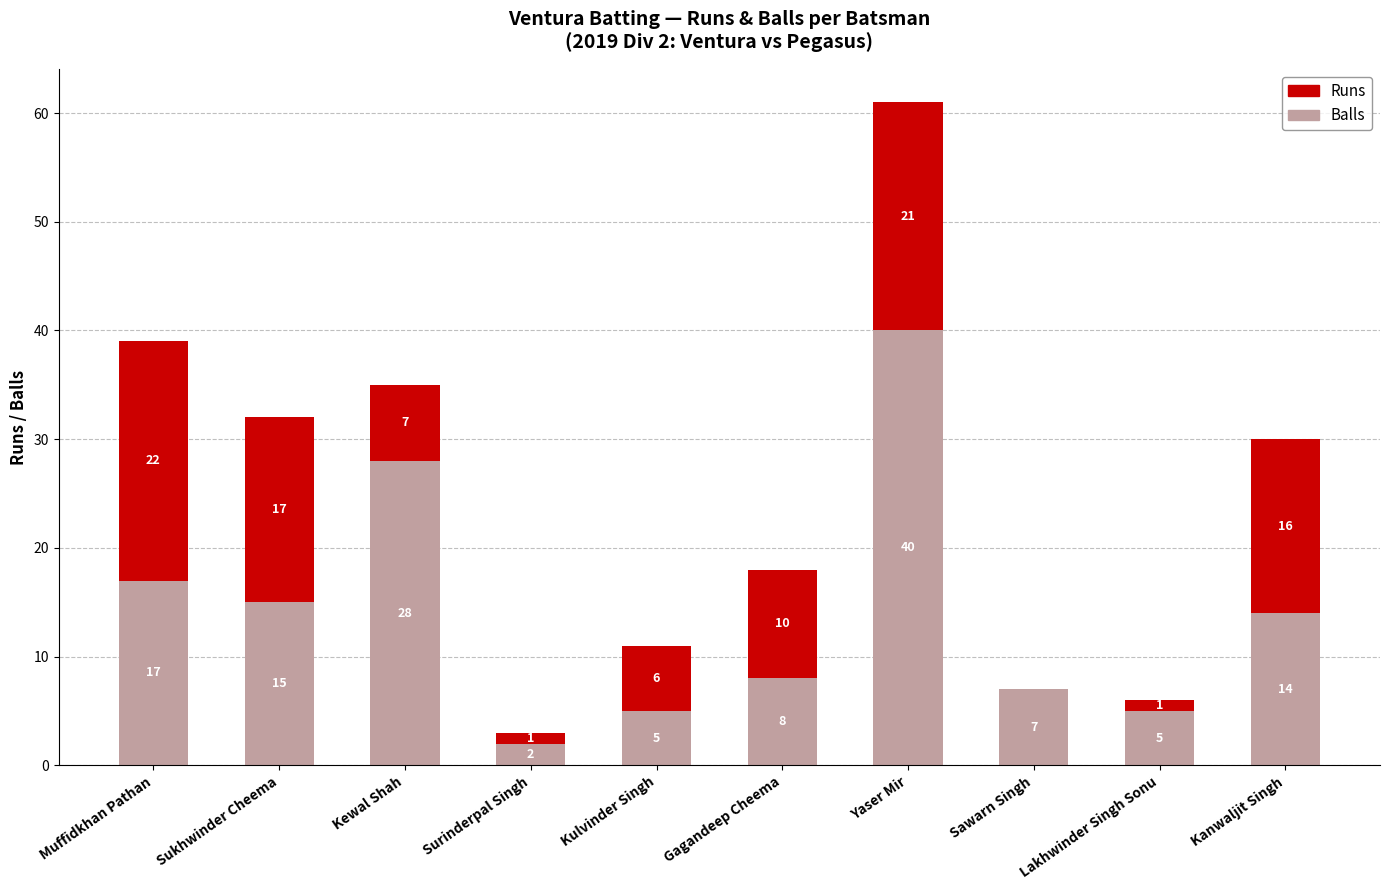

How many data points does each series have?

10